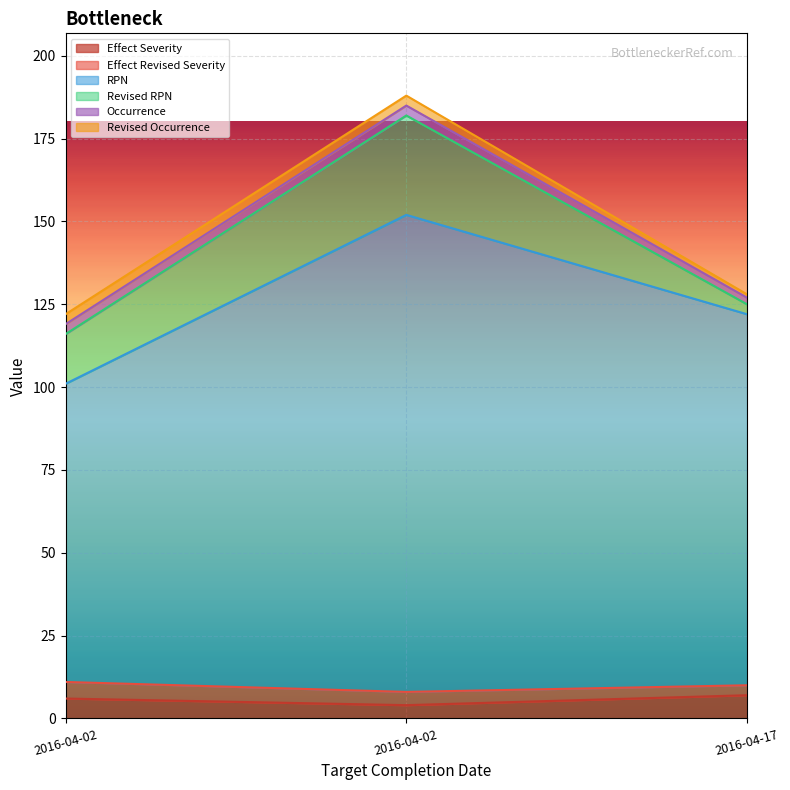

How many series are shown in this chart?

6